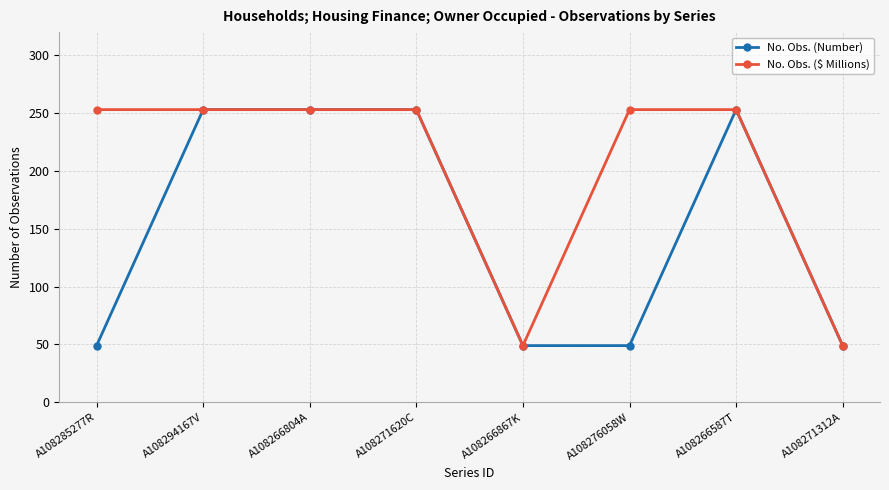

What position from the right is A108285277R?

8